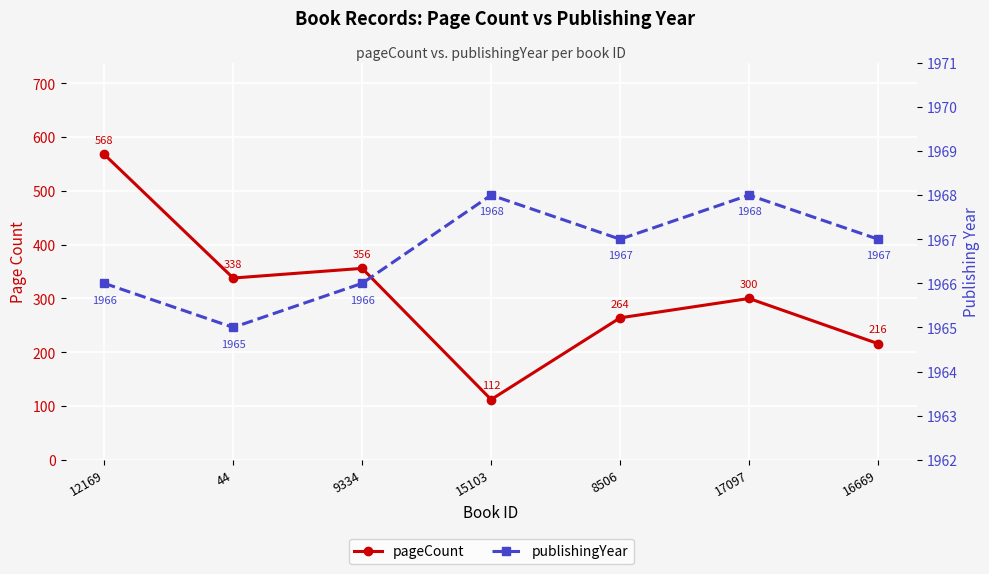

Which series has the largest total across all categories?

publishingYear